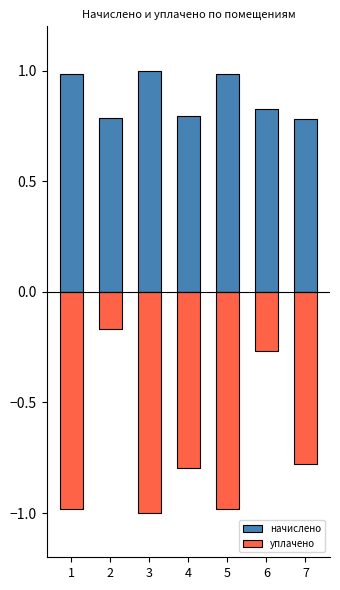

Reading left to right, list all the values displayed in this chart.

начислено: 1.0	0.8	1.0	0.8	1.0	0.8	0.8
уплачено: -1.0	-0.2	-1.0	-0.8	-1.0	-0.3	-0.8